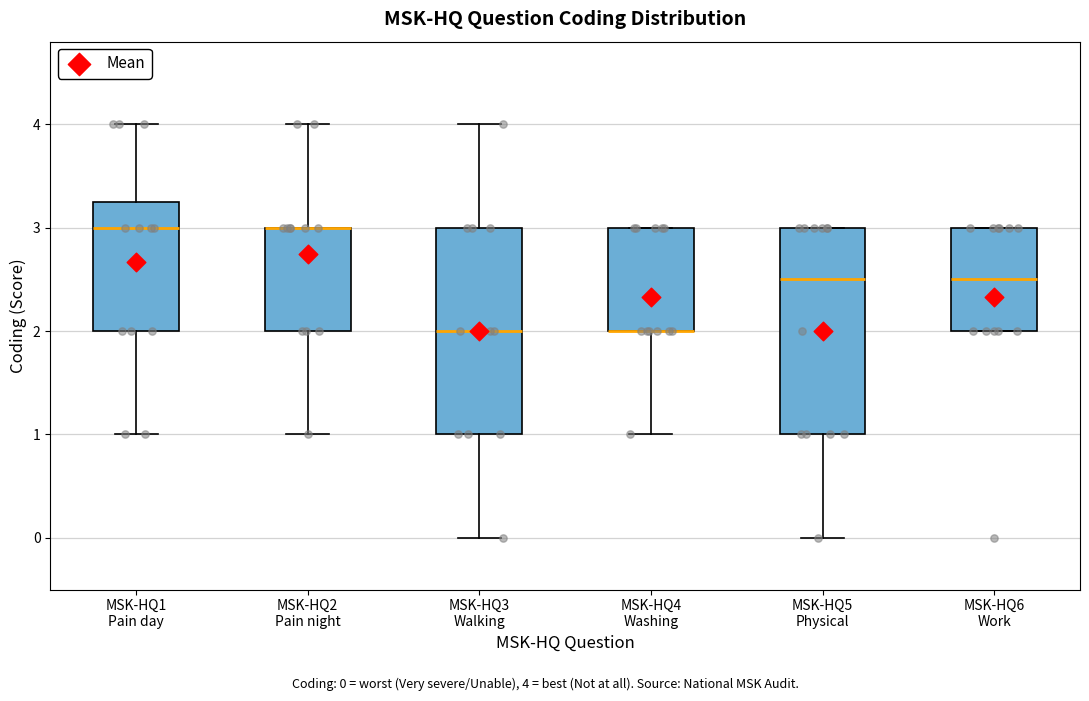

Reading left to right, transcribe this box plot: for each box, give where its median line is, the range the box spans, and where its two whiskers end, as read against the y-axis. The values are not printed on the chart, so give them approximately, as read against the axis.

MSK-HQ1 Pain day: median 3.0, box 2.0 to 3.3, whiskers 1.0 to 4.0
MSK-HQ2 Pain night: median 3.0 (drawn on the box's upper edge), box 2.0 to 3.0, whiskers 1.0 to 4.0
MSK-HQ3 Walking: median 2.0, box 1.0 to 3.0, whiskers 0.0 to 4.0
MSK-HQ4 Washing: median 2.0 (drawn on the box's lower edge), box 2.0 to 3.0, whiskers 1.0 to 3.0
MSK-HQ5 Physical: median 2.5, box 1.0 to 3.0, whiskers 0.0 to 3.0
MSK-HQ6 Work: median 2.5, box 2.0 to 3.0, whiskers 2.0 to 3.0